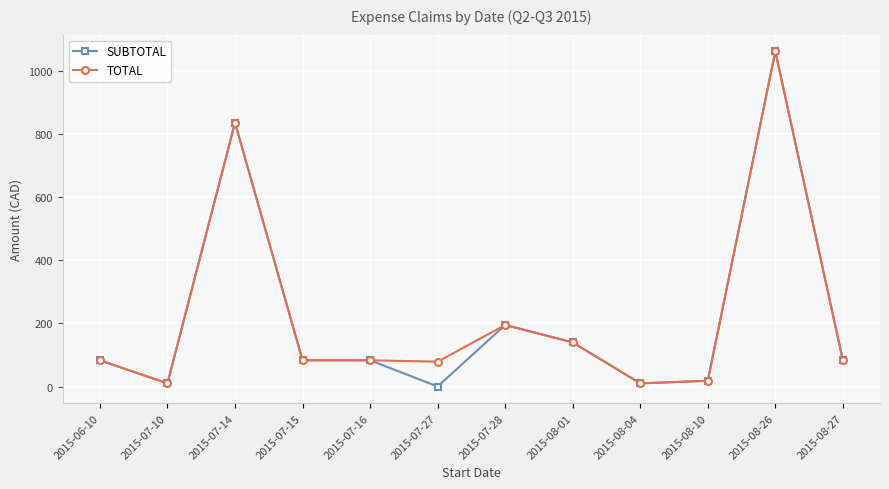

What is the difference between the second highest and minimum values in the SUBTOTAL series?

837.1